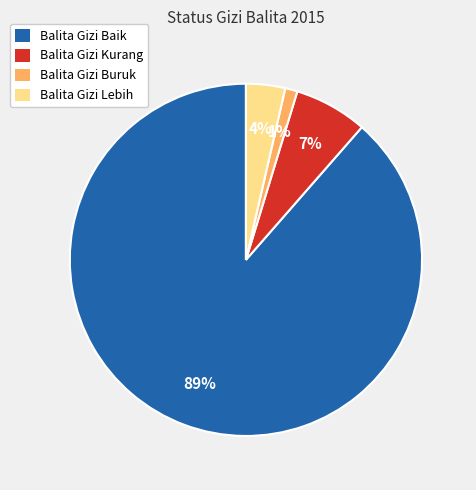

Combined, do Balita Gizi Kurang and Balita Gizi Baik account for over 50%?

Yes